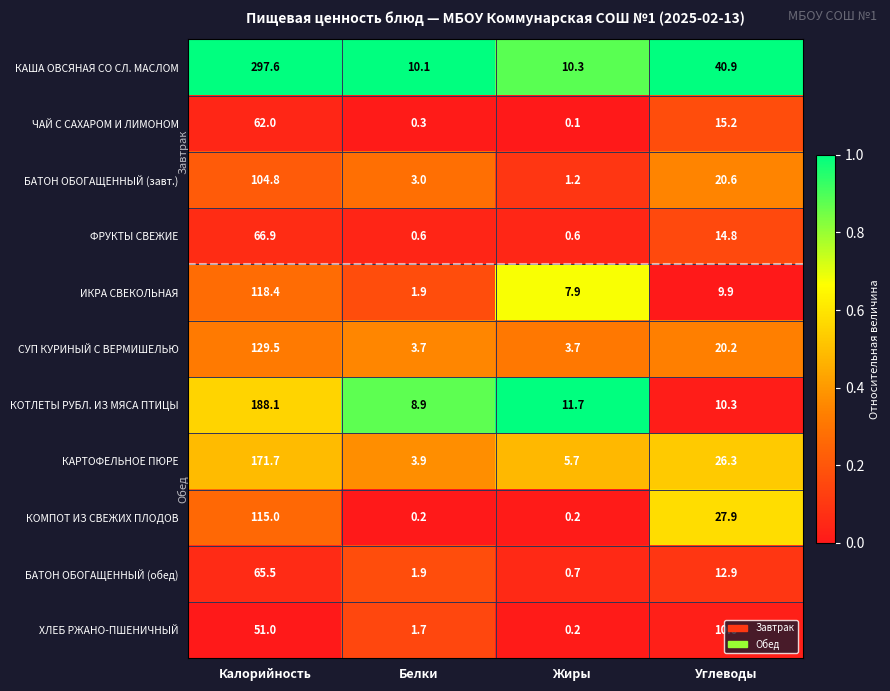

How many data points does each series have?

4